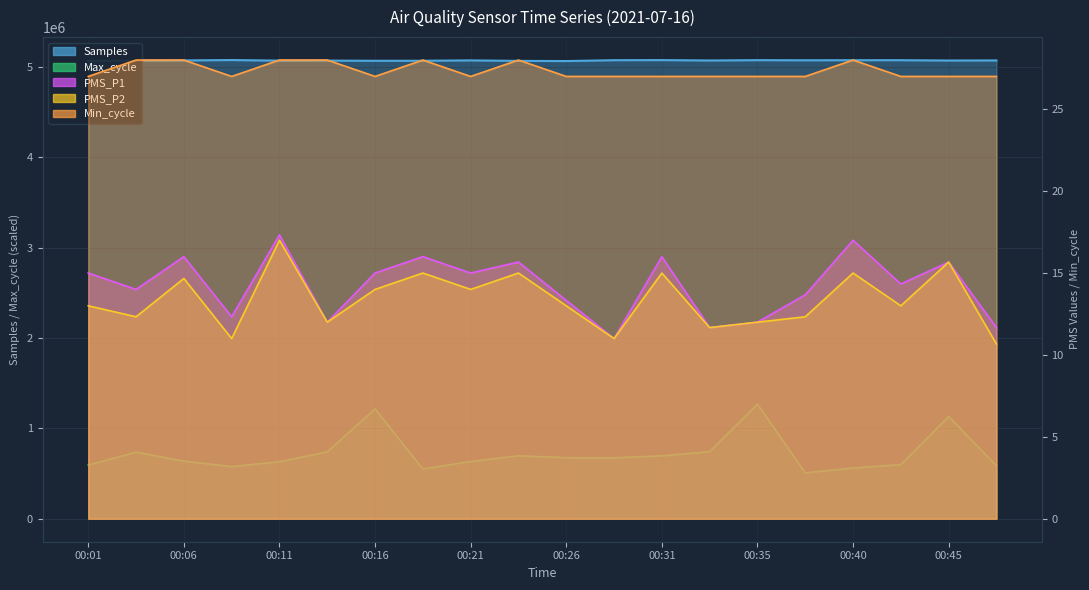

Which series has the widest spread of values?

Max_cycle